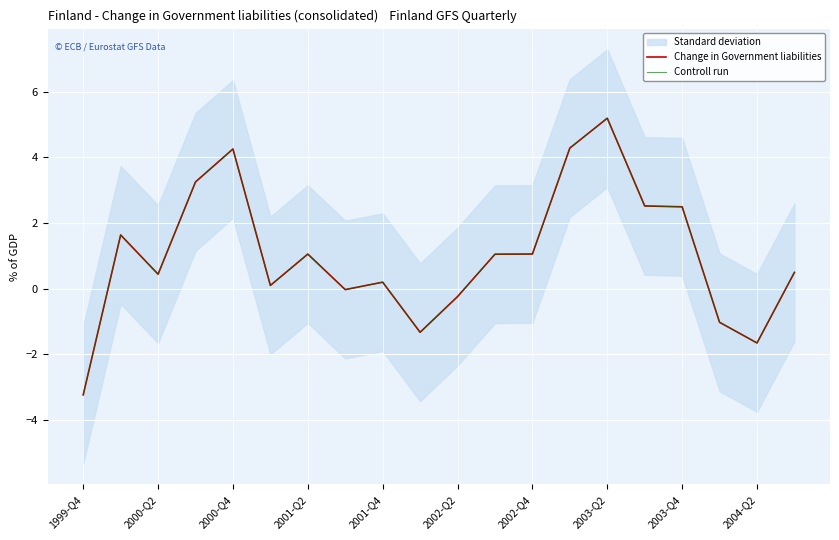

Reading left to right, transcribe all the data shown in this chart.

Change in Government liabilities: -3.2	1.6	0.4	3.2	4.3	0.1	1.0	-0.0	0.2	-1.3	-0.2	1.0	1.1	4.3	5.2	2.5	2.5	-1.0	-1.7	0.5
Controll run: -3.2	1.6	0.4	3.2	4.3	0.1	1.0	-0.0	0.2	-1.3	-0.2	1.0	1.1	4.3	5.2	2.5	2.5	-1.0	-1.7	0.5